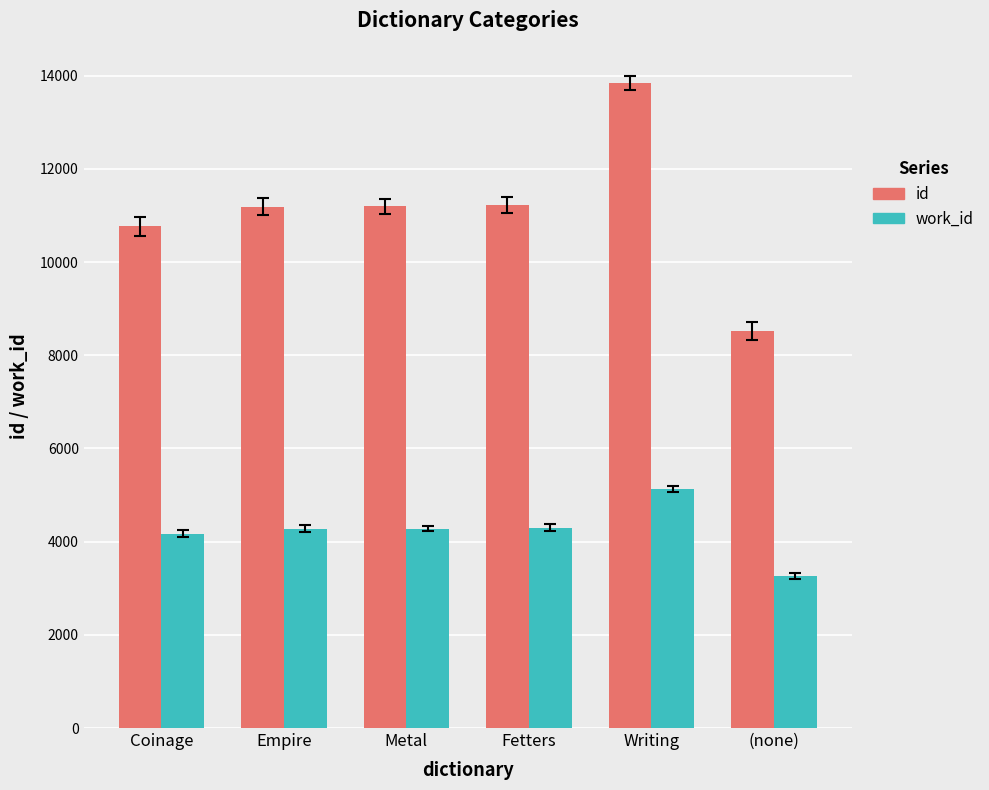

List the series in order of their peak value, highest first.

id, work_id